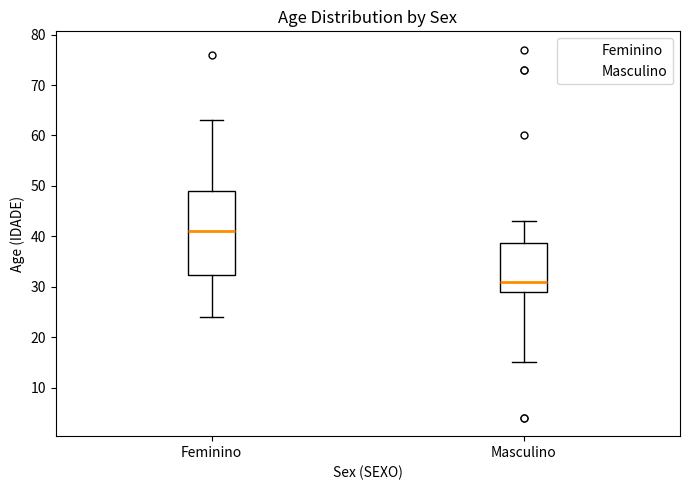

Which box's median line is the highest?

Feminino